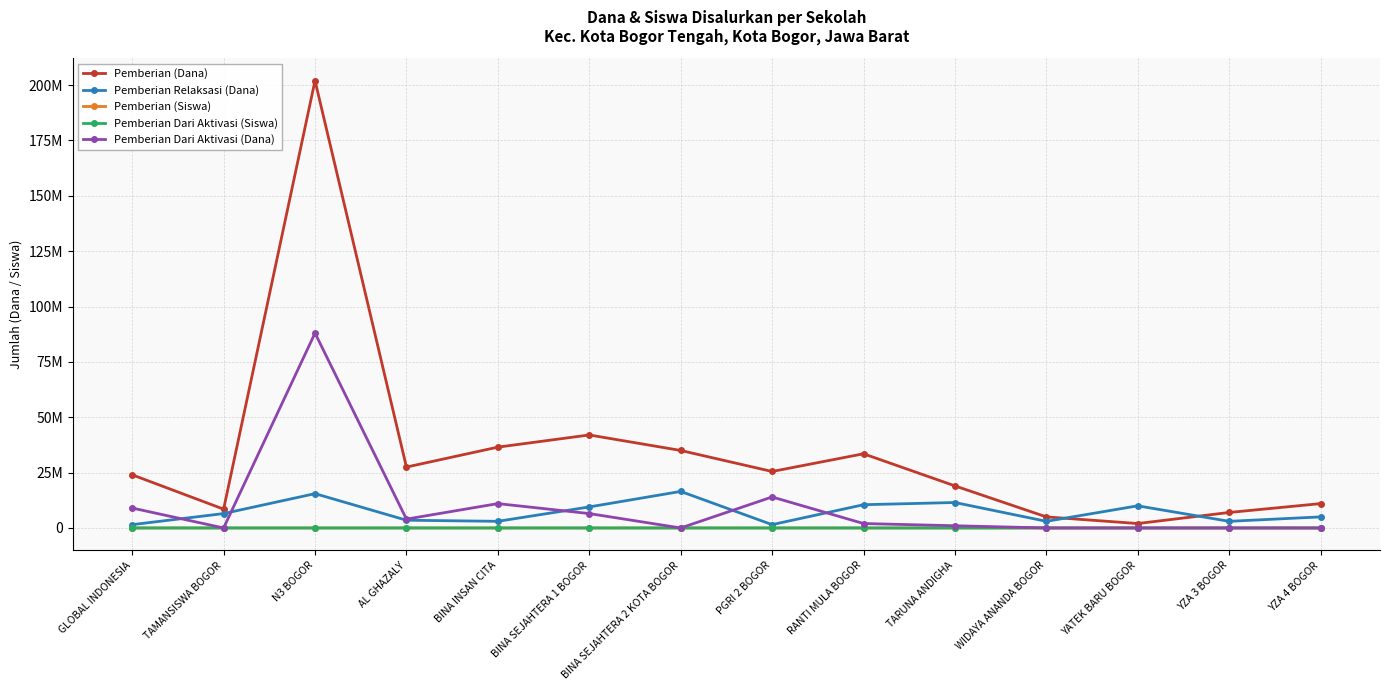

True or false: Pemberian Dari Aktivasi (Siswa) and Pemberian (Siswa) intersect in this chart.

False